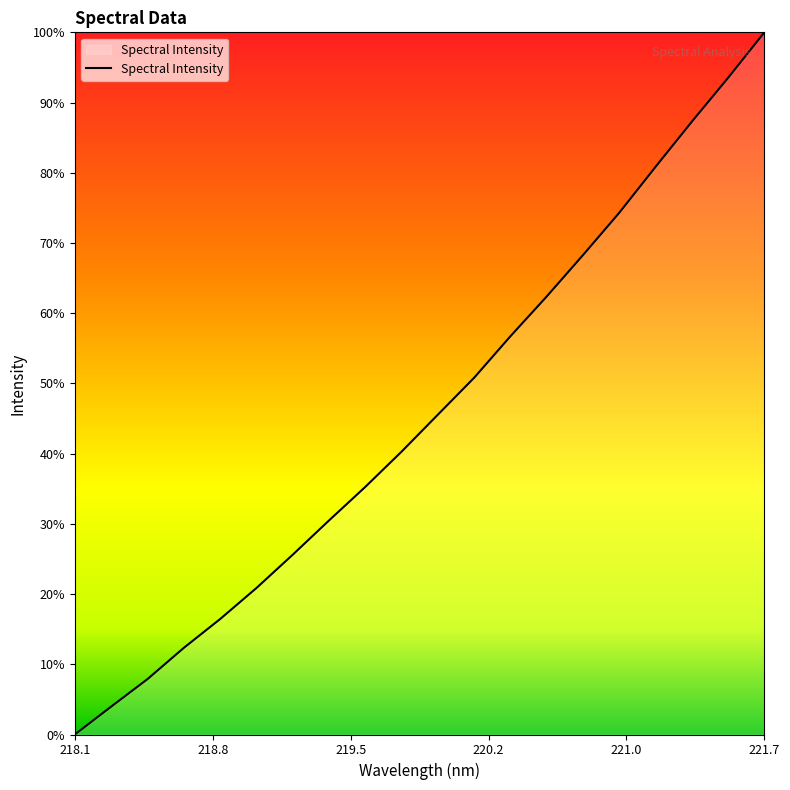

Does the chart display data point markers on the line(s)?

No